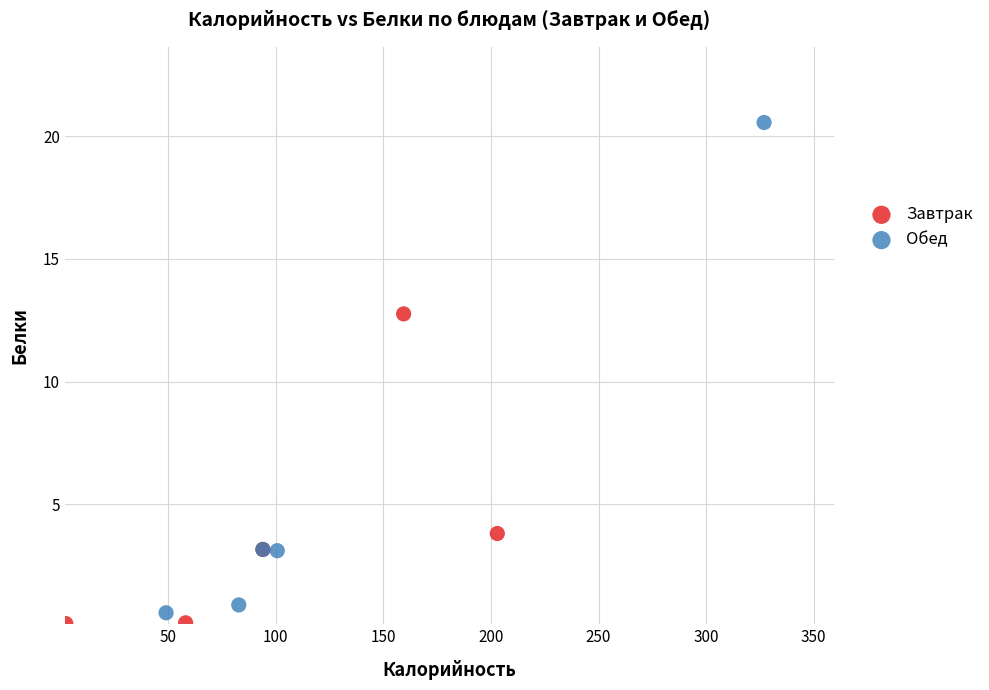

Which series reaches the maximum Y coordinate?

Обед